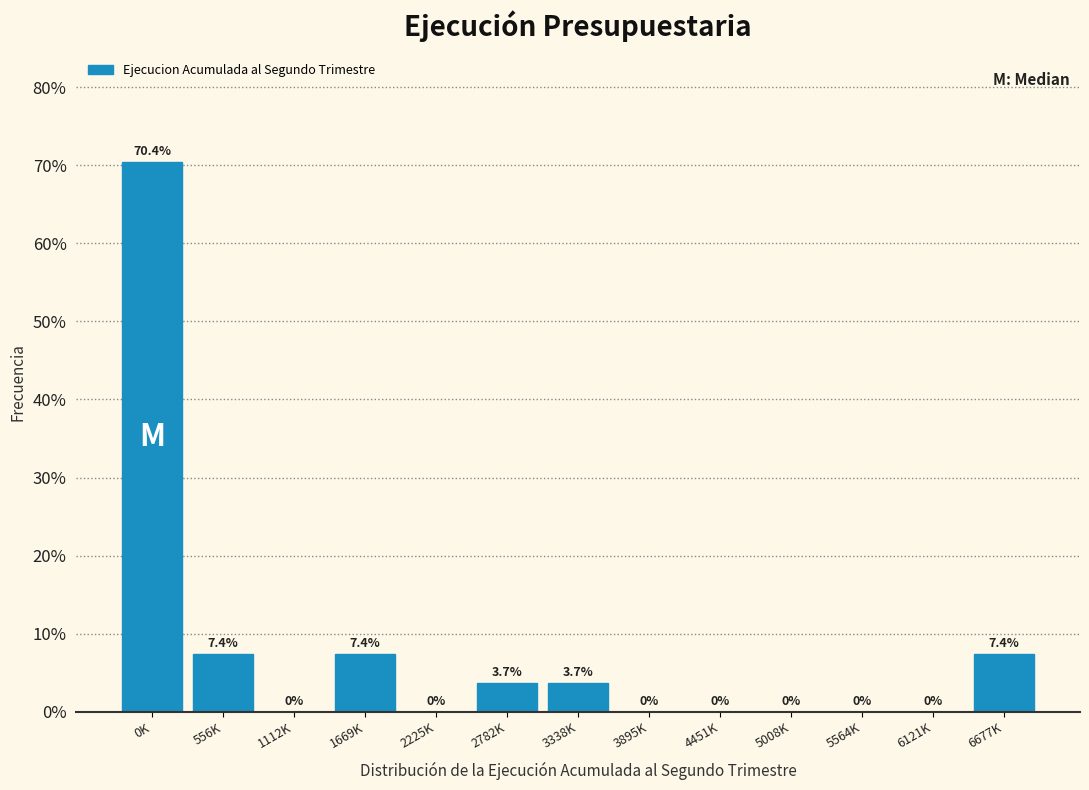

Reading left to right, transcribe all the data shown in this chart.

0K=70.4	556K=7.4	1112K=0.0	1669K=7.4	2225K=0.0	2782K=3.7	3338K=3.7	3895K=0.0	4451K=0.0	5008K=0.0	5564K=0.0	6121K=0.0	6677K=7.4